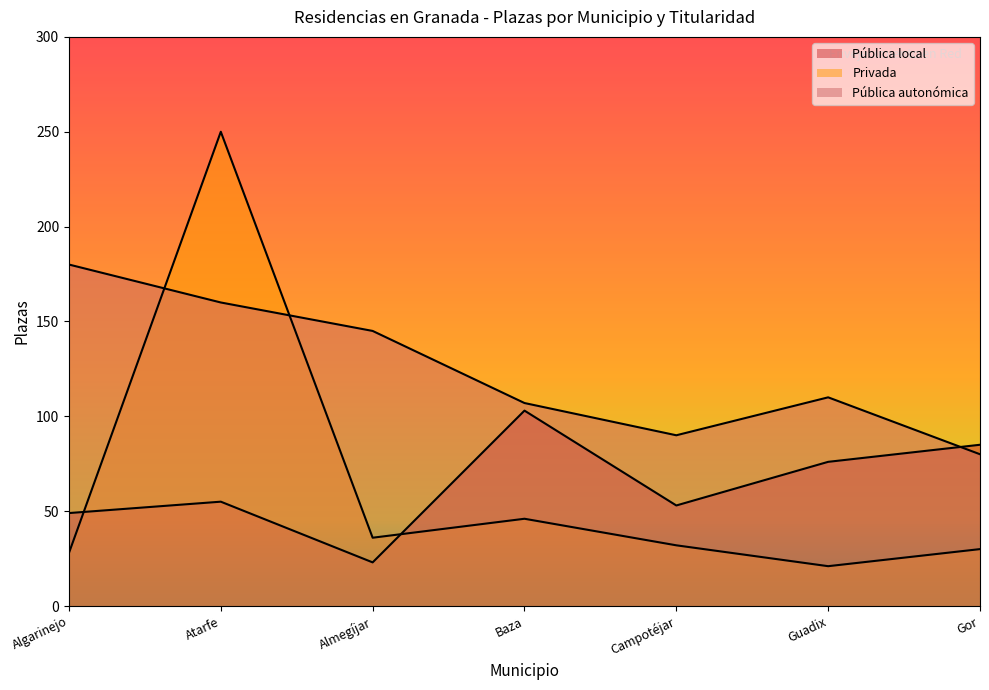

How many distinct data groups are displayed?

3